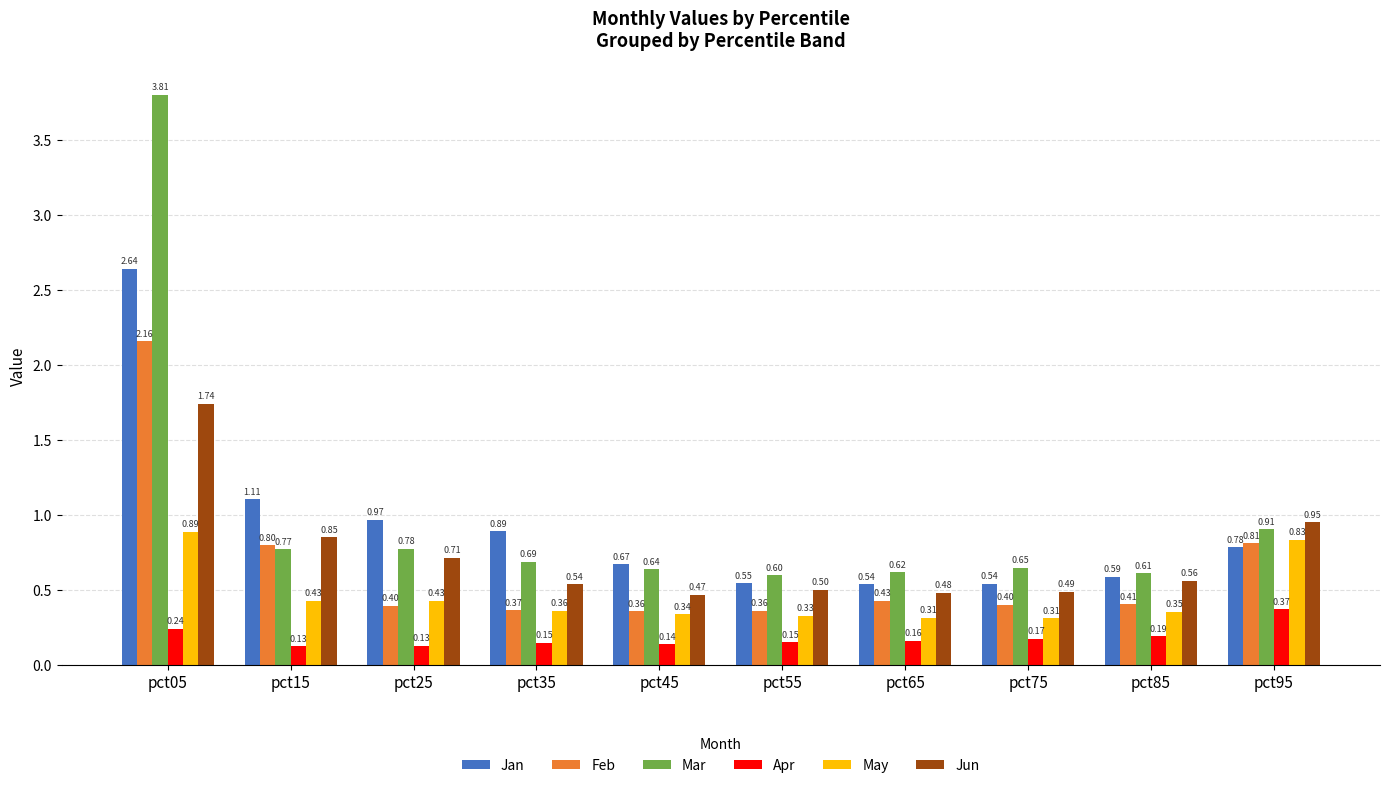

At which label is Mar closest to 2?

pct95